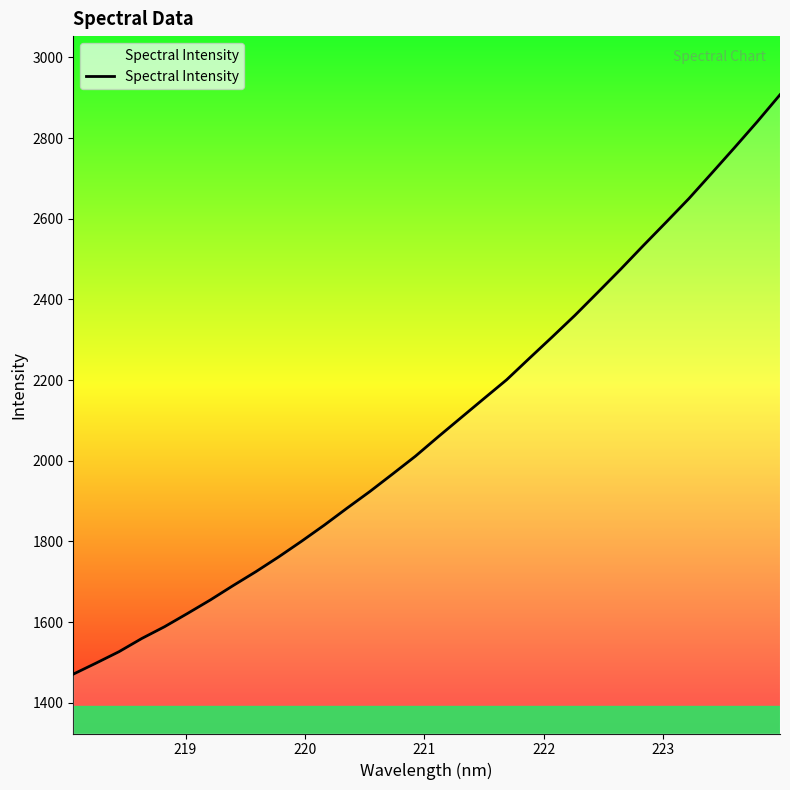

What is the difference between the second highest and second lowest values?

1341.8